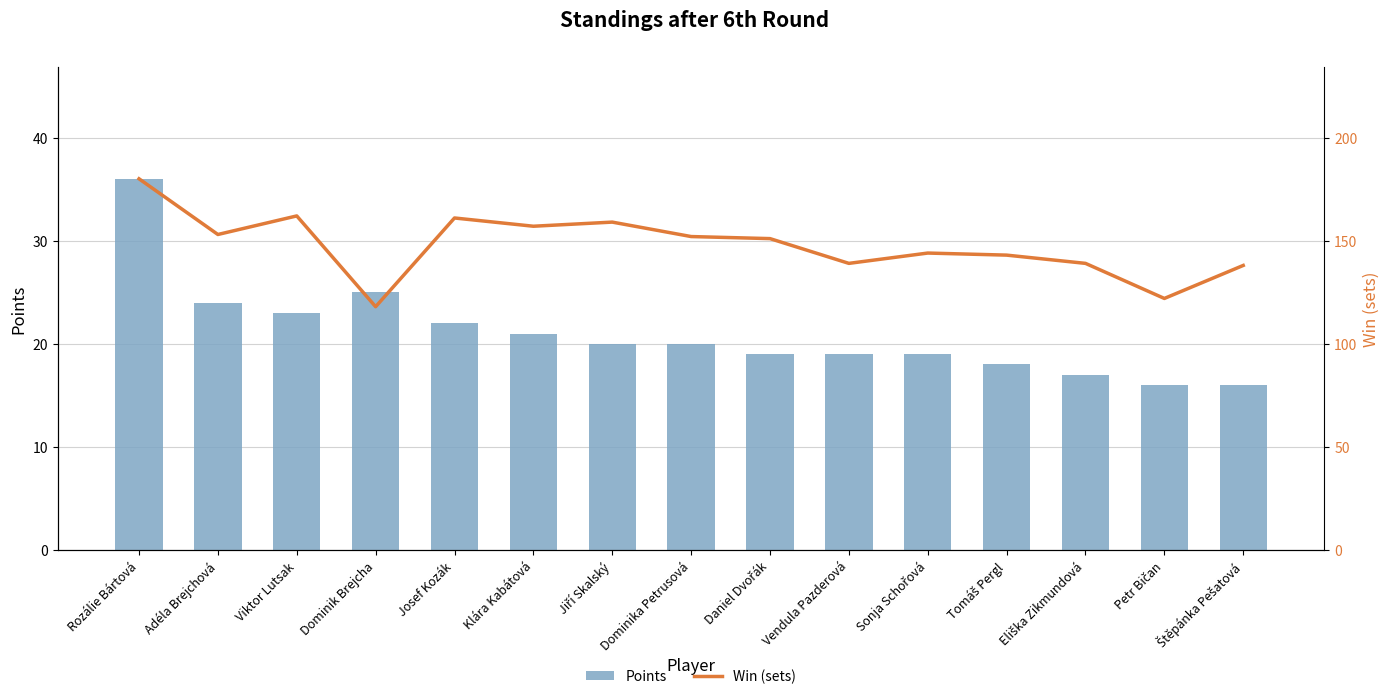

Reading left to right, what are all the values shown in this chart?

Points: Rozálie Bártová=36	Adéla Brejchová=24	Viktor Lutsak=23	Dominik Brejcha=25	Josef Kozák=22	Klára Kabátová=21	Jiří Skalský=20	Dominika Petrusová=20	Daniel Dvořák=19	Vendula Pazderová=19	Sonja Schořová=19	Tomáš Pergl=18	Eliška Zikmundová=17	Petr Bičan=16	Štěpánka Pešatová=16
Win (sets): Rozálie Bártová=180	Adéla Brejchová=153	Viktor Lutsak=162	Dominik Brejcha=118	Josef Kozák=161	Klára Kabátová=157	Jiří Skalský=159	Dominika Petrusová=152	Daniel Dvořák=151	Vendula Pazderová=139	Sonja Schořová=144	Tomáš Pergl=143	Eliška Zikmundová=139	Petr Bičan=122	Štěpánka Pešatová=138